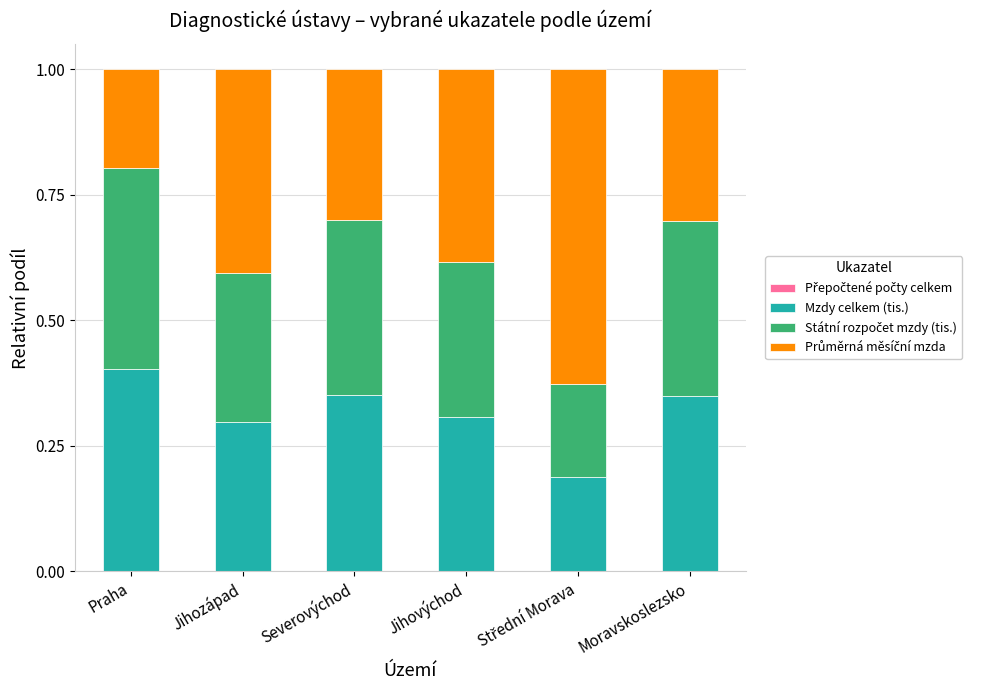

Count the number of data series in this chart.

4